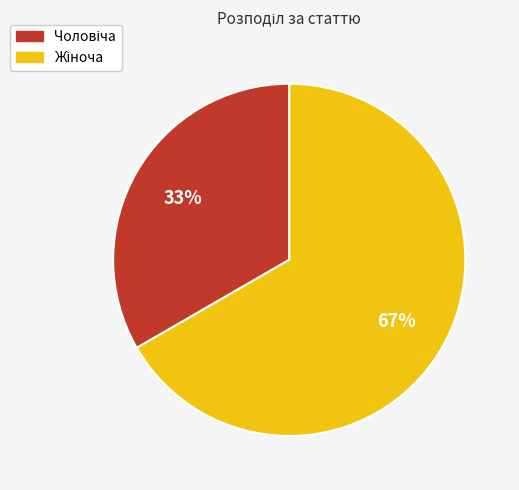

To the nearest percent, what is the average slice percentage?

50%